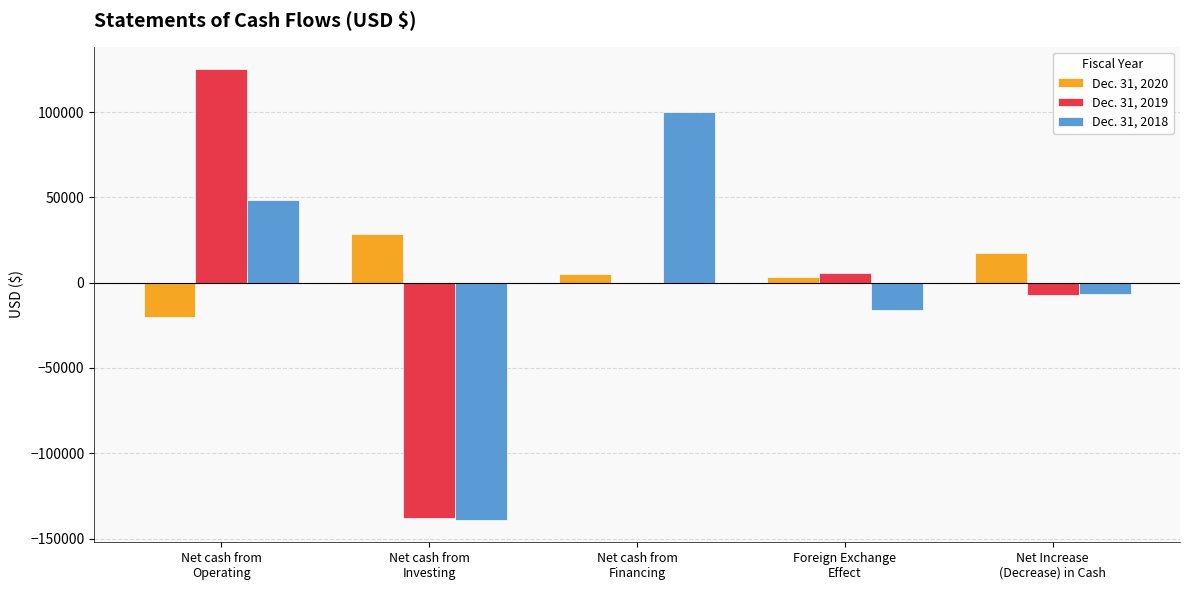

What is the average value of the Dec. 31, 2018 series?

-2679